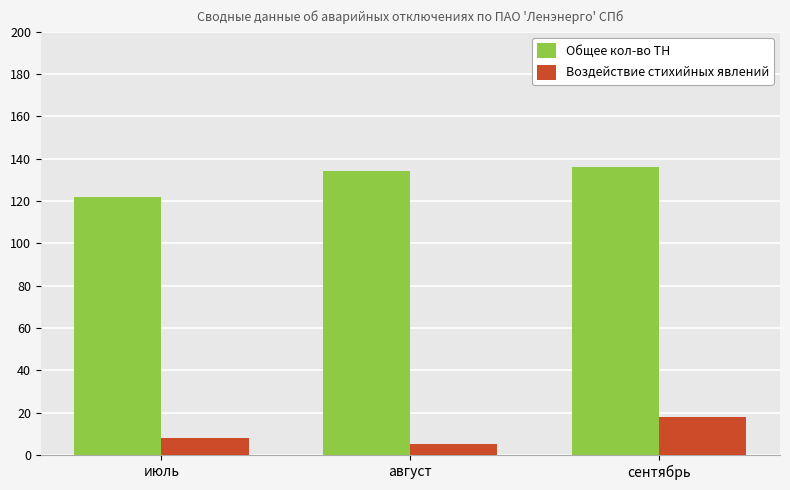

List the series in order of their peak value, highest first.

Общее кол-во ТН, Воздействие стихийных явлений